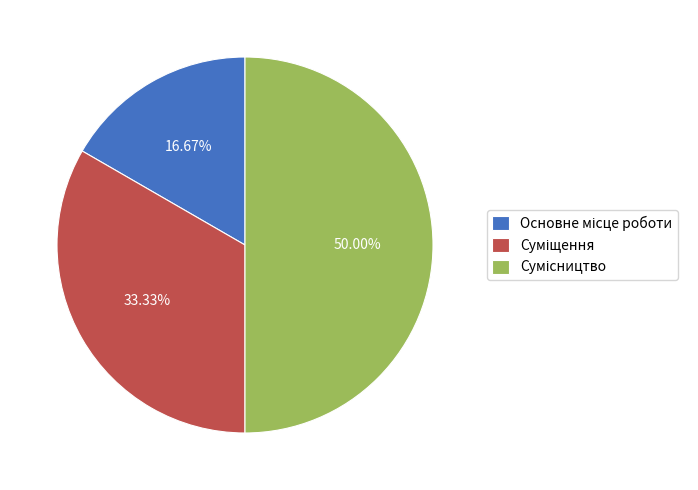

Count the number of slices in the pie.

3